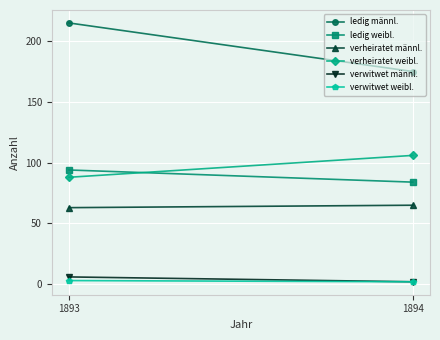

List the series in order of their peak value, lowest first.

verwitwet weibl., verwitwet männl., verheiratet männl., ledig weibl., verheiratet weibl., ledig männl.